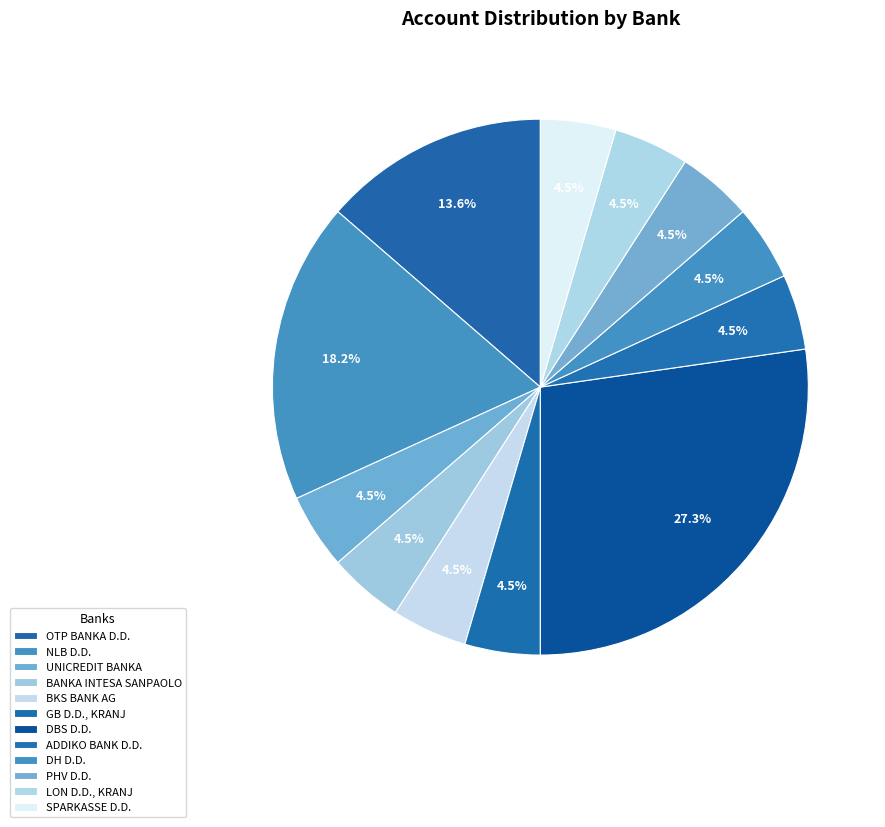

How many slices are in this pie chart?

12